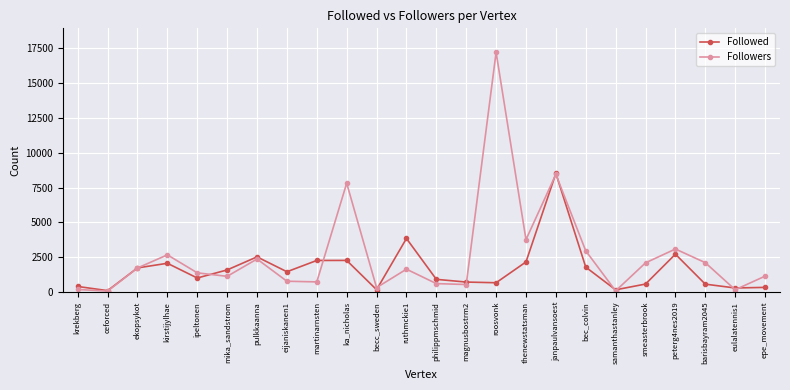

How many lines are shown in the chart?

2